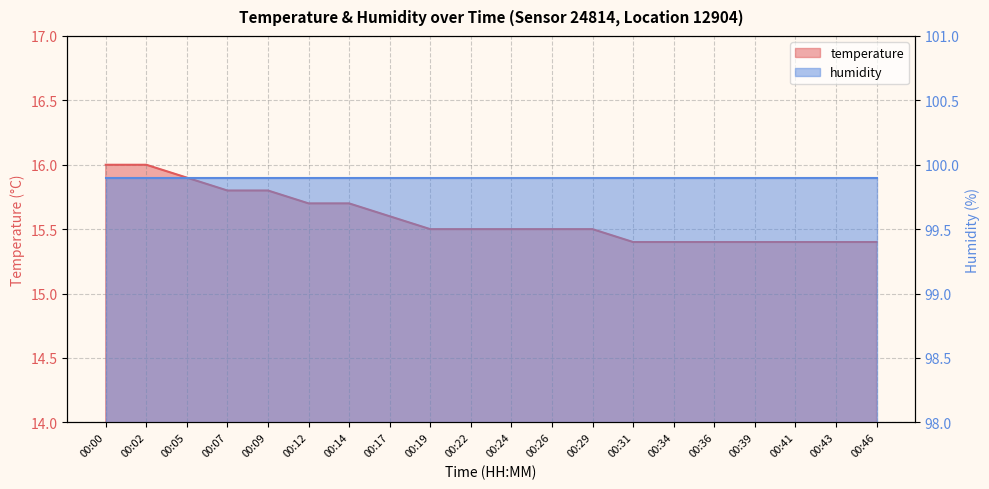

Which has a higher value, 00:02 or 00:39?

00:02